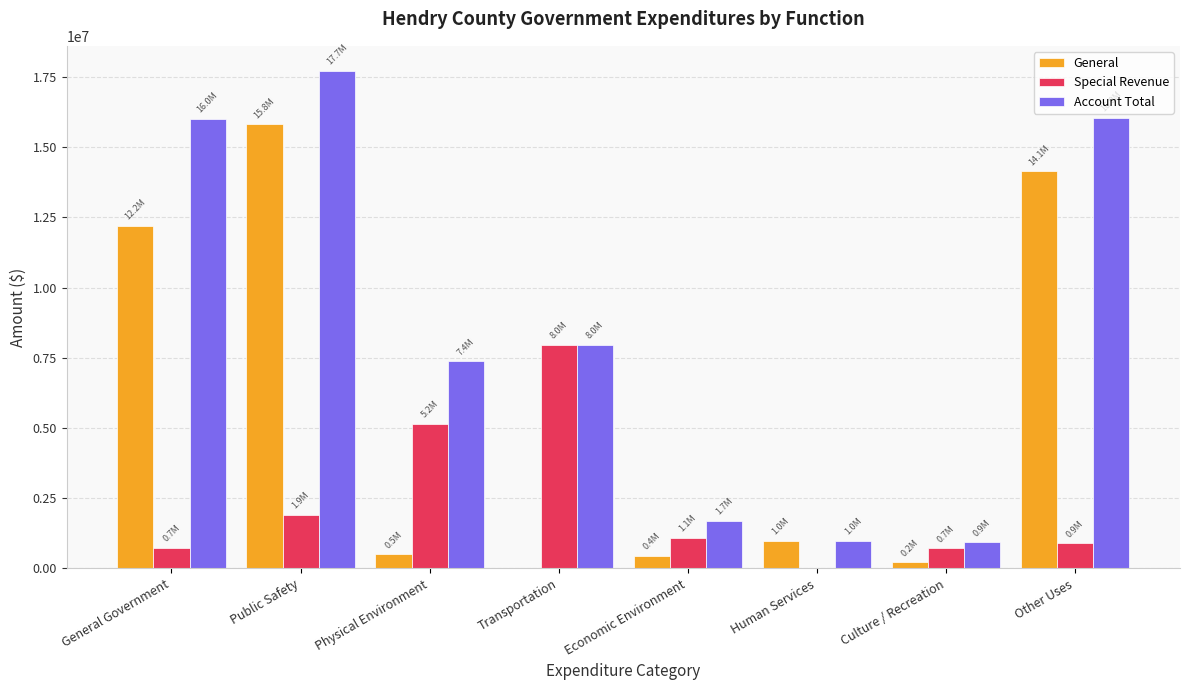

What is the spread (max minus min) of values at Economic Environment?

1245590